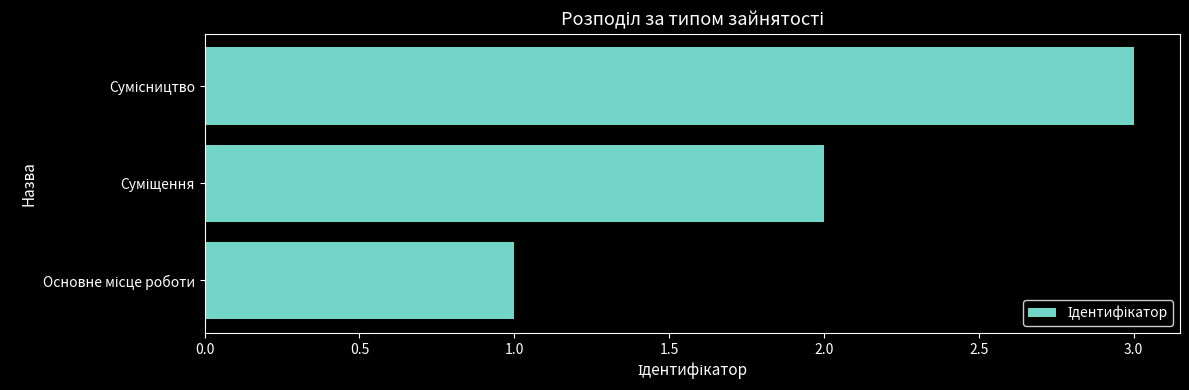

What is the greatest value displayed?

3